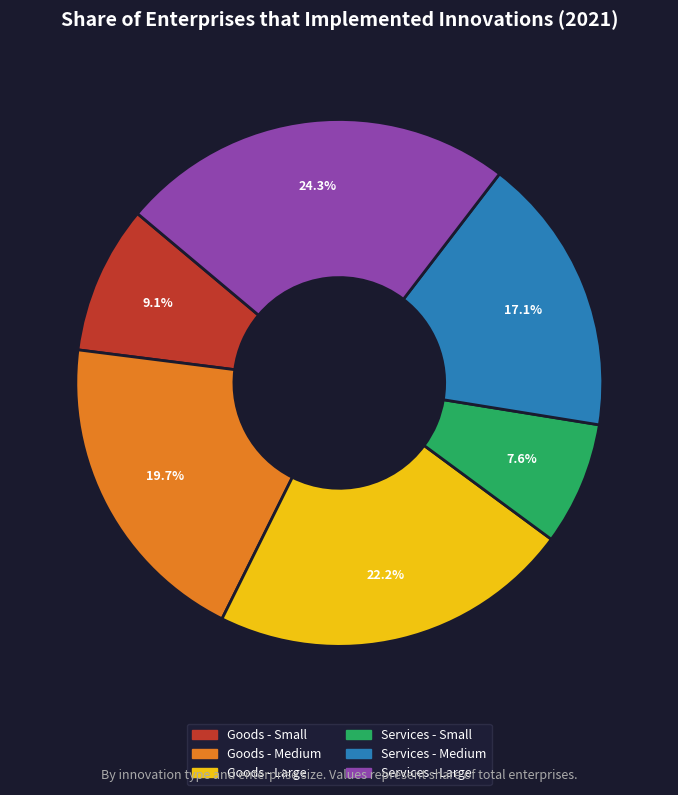

Do Goods - Large and Goods - Medium together represent more than half of the pie?

No